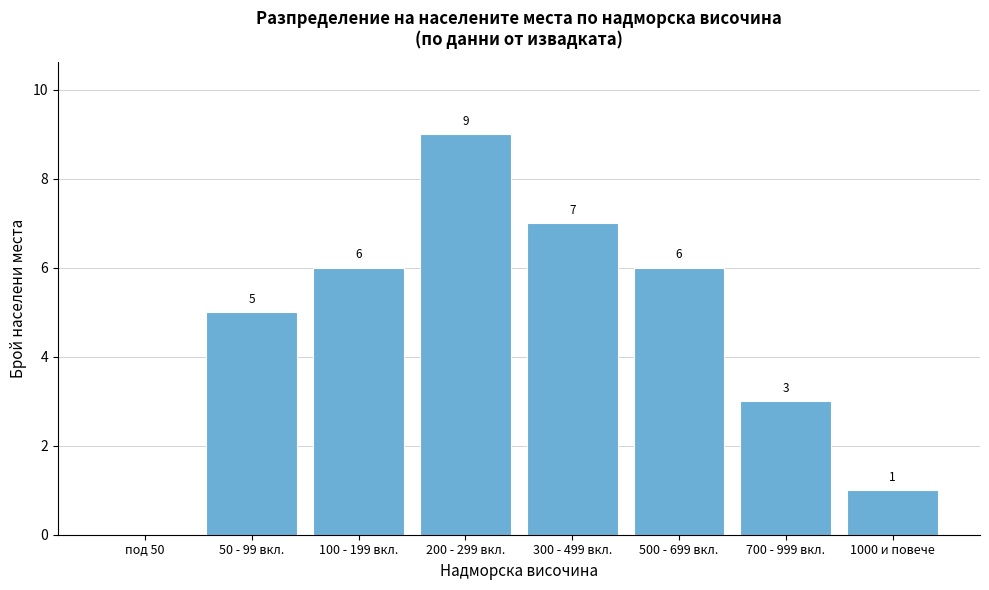

Reading right to left, extract all data points from this chart.

1000 и повече=1	700 - 999 вкл.=3	500 - 699 вкл.=6	300 - 499 вкл.=7	200 - 299 вкл.=9	100 - 199 вкл.=6	50 - 99 вкл.=5	под 50=0